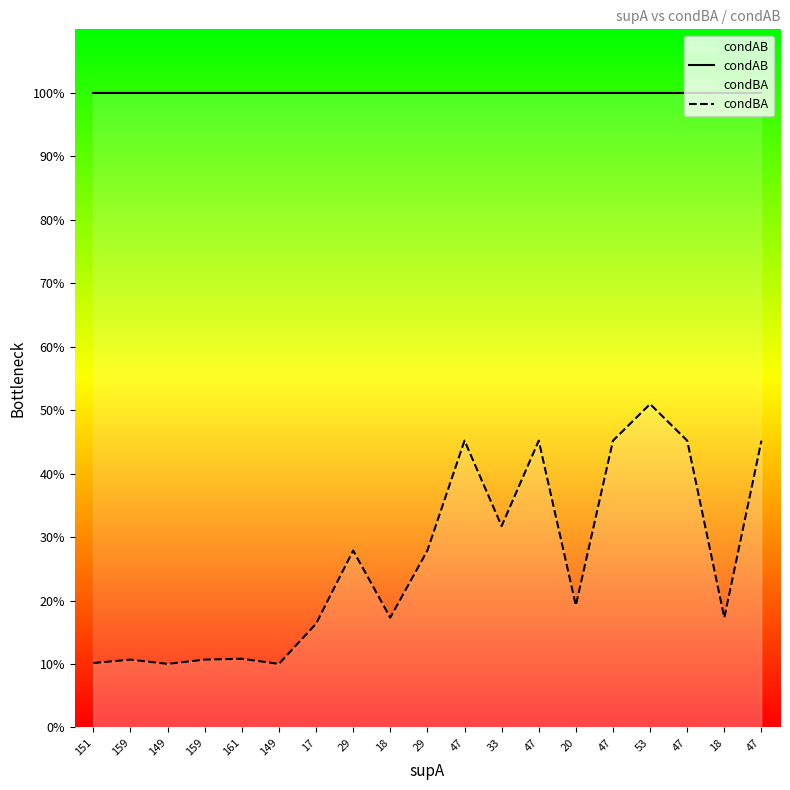

Reading left to right, transcribe all the data shown in this chart.

condAB: 1.0	1.0	1.0	1.0	1.0	1.0	1.0	1.0	1.0	1.0	1.0	1.0	1.0	1.0	1.0	1.0	1.0	1.0	1.0
condBA: 0.1	0.1	0.1	0.1	0.1	0.1	0.2	0.3	0.2	0.3	0.5	0.3	0.5	0.2	0.5	0.5	0.5	0.2	0.5